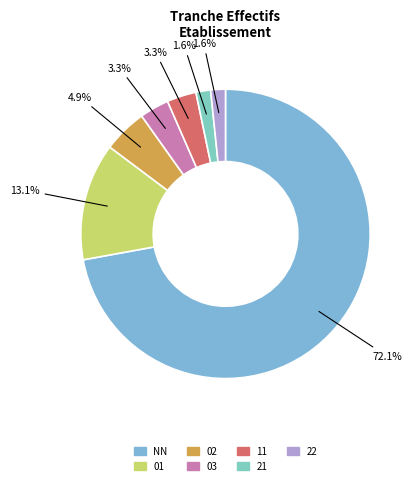

What is the ratio of the value at 22 to the value at 11?

0.5